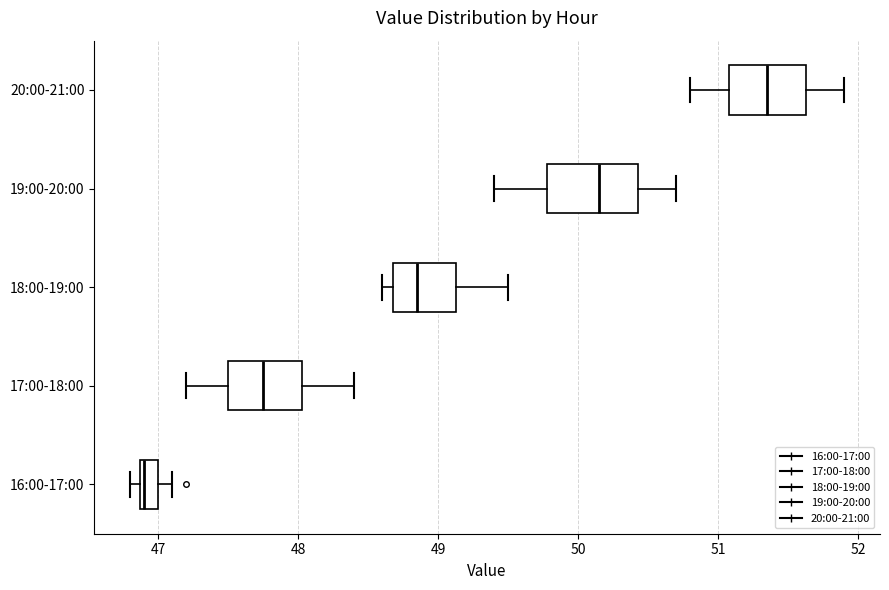

Where does the right whisker of the box for 17:00-18:00 end on the x-axis? The values are not printed on the chart, so give them approximately, as read against the axis.

48.4